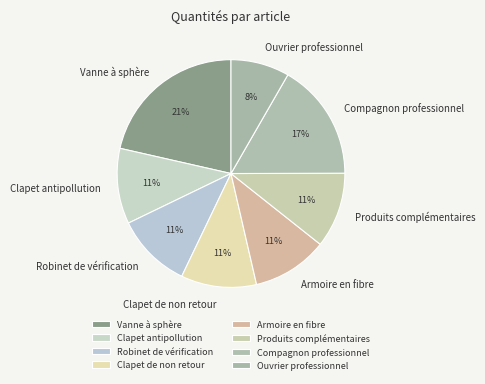

How many slices are in this pie chart?

8